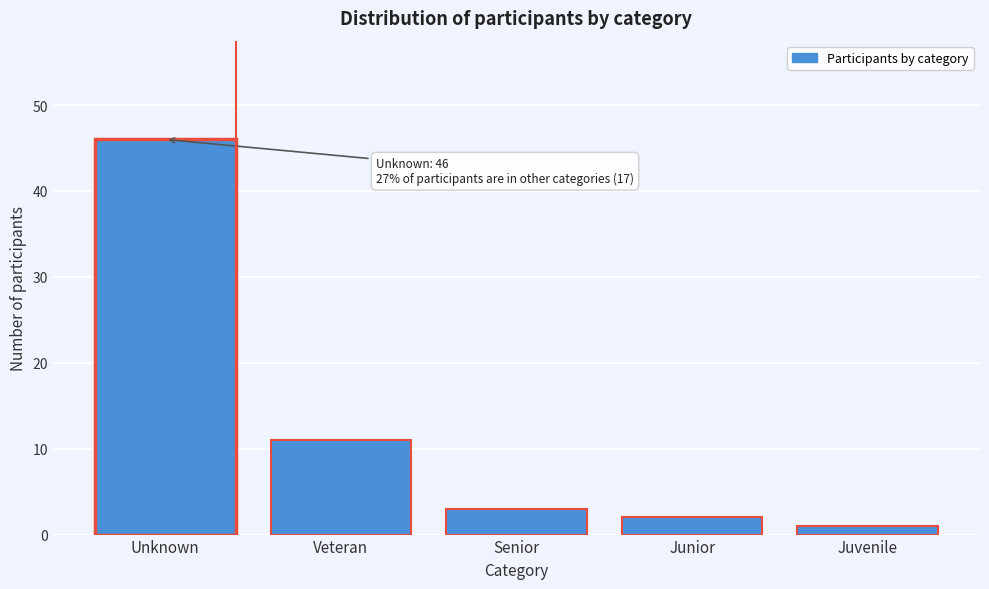

Reading left to right, extract all data points from this chart.

46	11	3	2	1